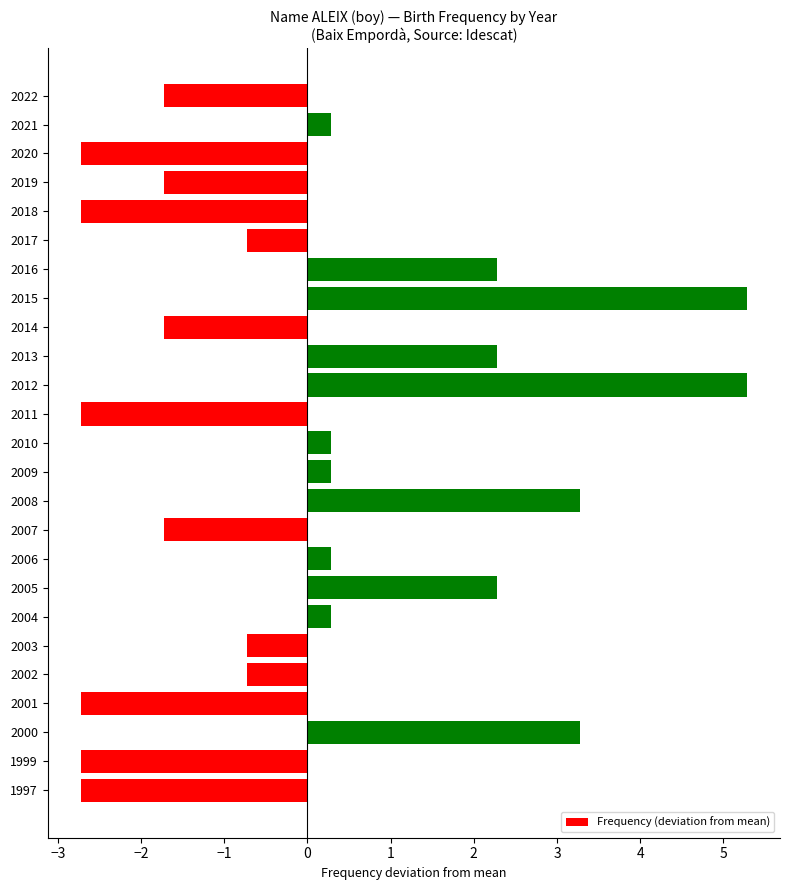

Are the bars grouped side by side (vs. stacked)?

No